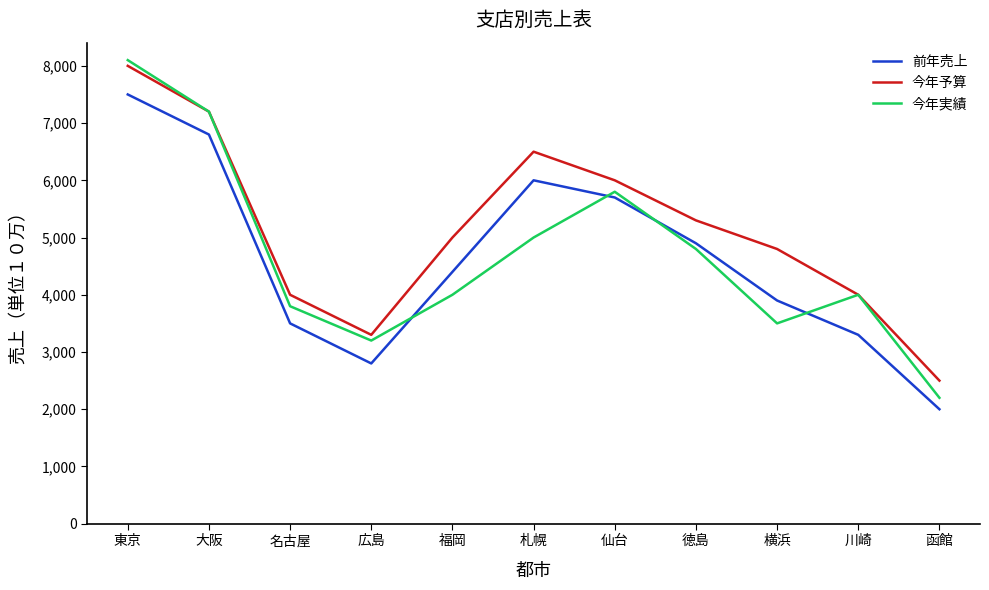

After their last crossing, which series has the higher values: 前年売上 or 今年実績?

今年実績